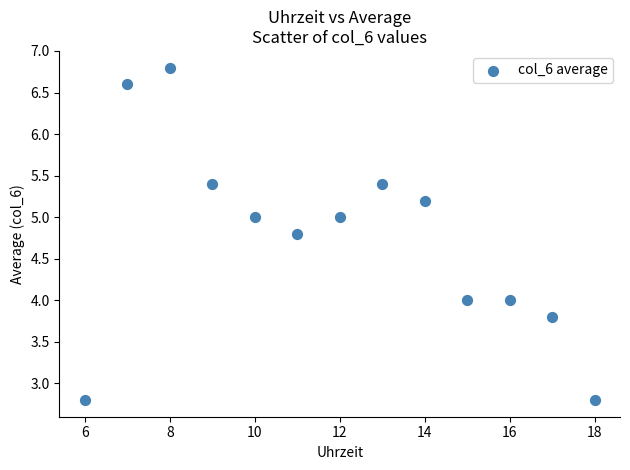

What is the range of X values (max minus min)?

12.0